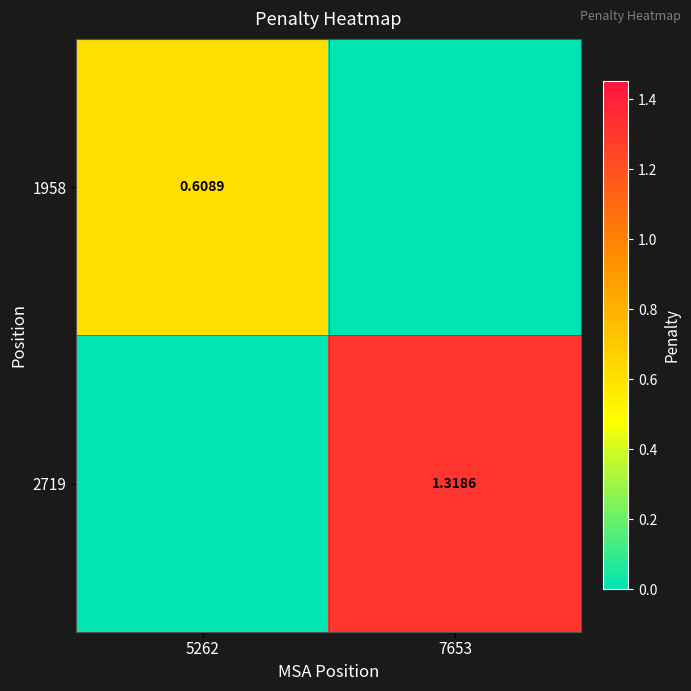

Count the 2719 values in the range 0 to 1.

1